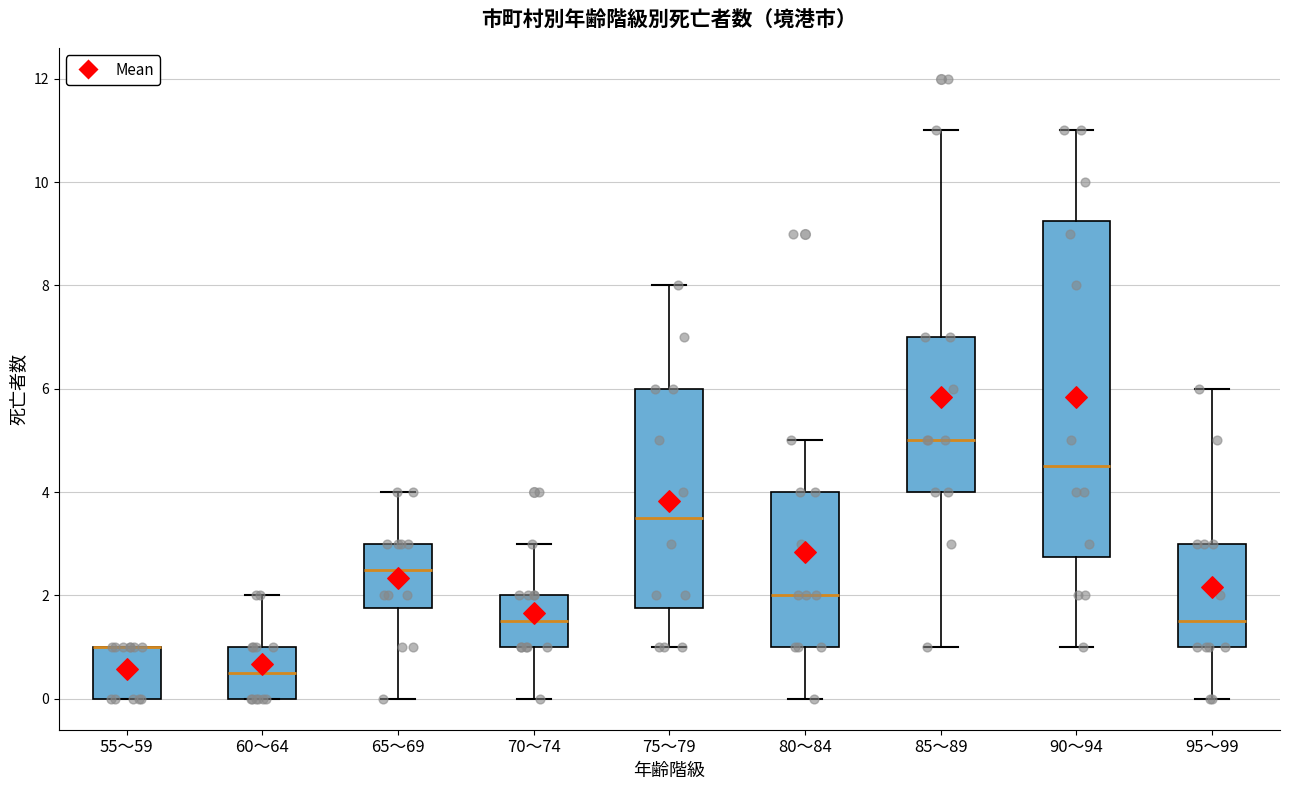

Reading left to right, transcribe this box plot: for each box, give where its median line is, the range the box spans, and where its two whiskers end, as read against the y-axis. The values are not printed on the chart, so give them approximately, as read against the axis.

55～59: median 1.0 (drawn on the box's upper edge), box 0.0 to 1.0, whiskers 0.0 to 1.0
60～64: median 0.6, box 0.0 to 1.0, whiskers 0.0 to 2.0
65～69: median 2.6, box 1.8 to 3.0, whiskers 0.0 to 4.0
70～74: median 1.6, box 1.0 to 2.0, whiskers 0.0 to 3.0
75～79: median 3.6, box 1.8 to 6.0, whiskers 1.0 to 8.0
80～84: median 2.0, box 1.0 to 4.0, whiskers 0.0 to 5.0
85～89: median 5.0, box 4.0 to 7.0, whiskers 1.0 to 11.0
90～94: median 4.6, box 2.8 to 9.2, whiskers 1.0 to 11.0
95～99: median 1.6, box 1.0 to 3.0, whiskers 0.0 to 6.0